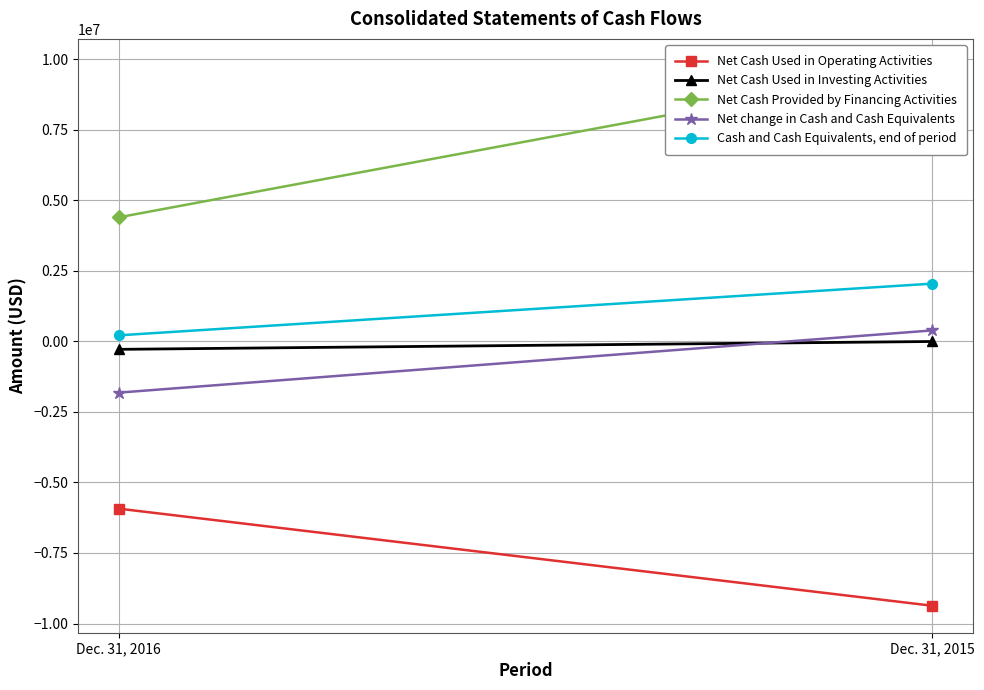

At which category is the sum across all series the highest?

Dec. 31, 2015